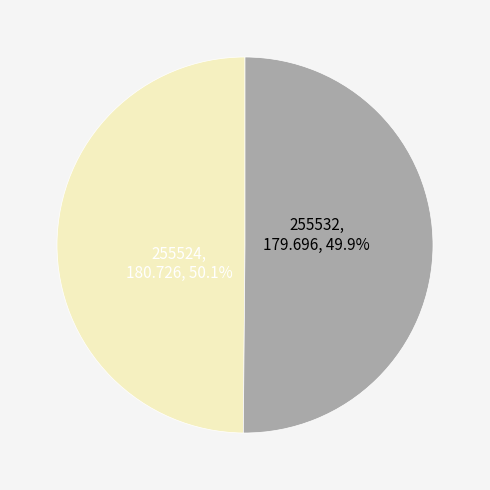

How many segments does this pie chart have?

2